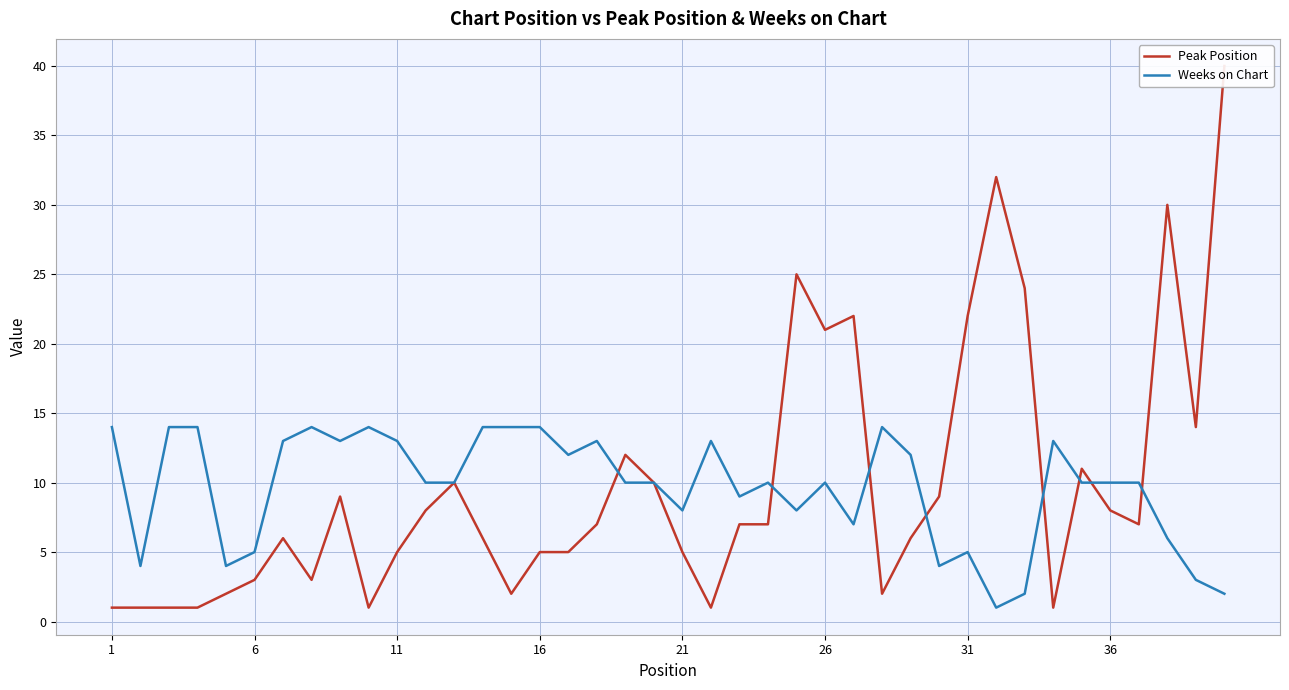

Which series has the largest total across all categories?

Peak Position